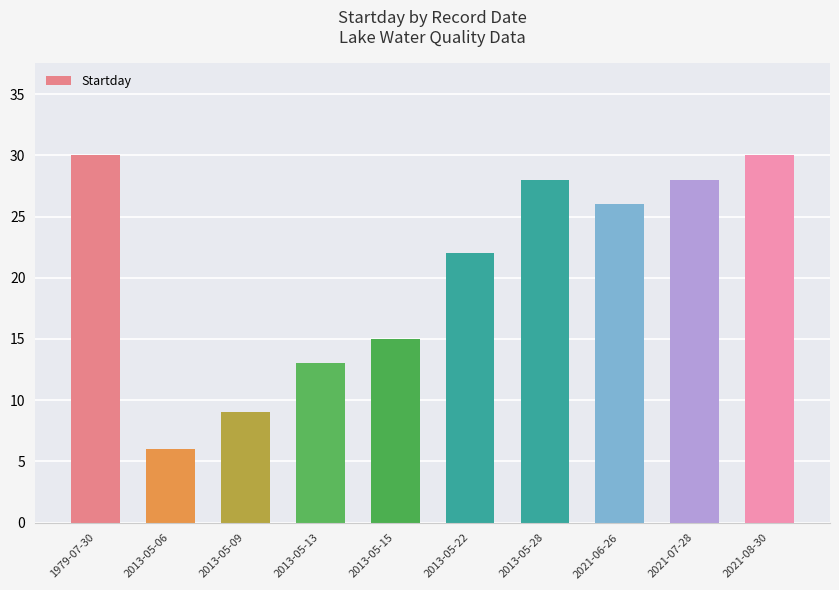

What is the ratio of the value at 2021-06-26 to the value at 2021-08-30?

0.9